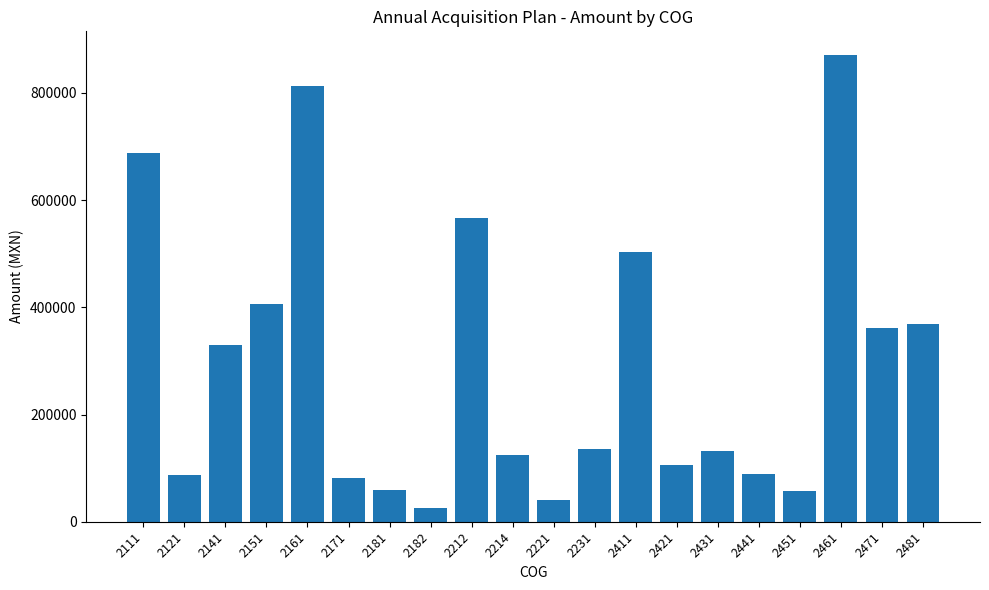

What is the difference between the values at 2214 and 2441?

35637.0